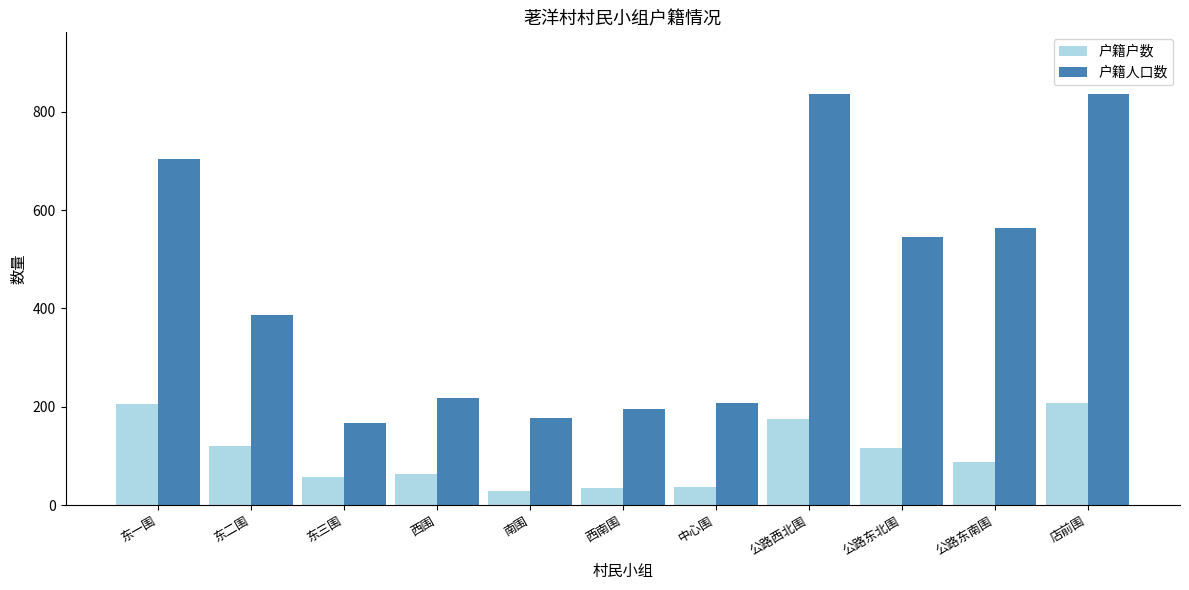

What is the total value across all series at 南围?

206